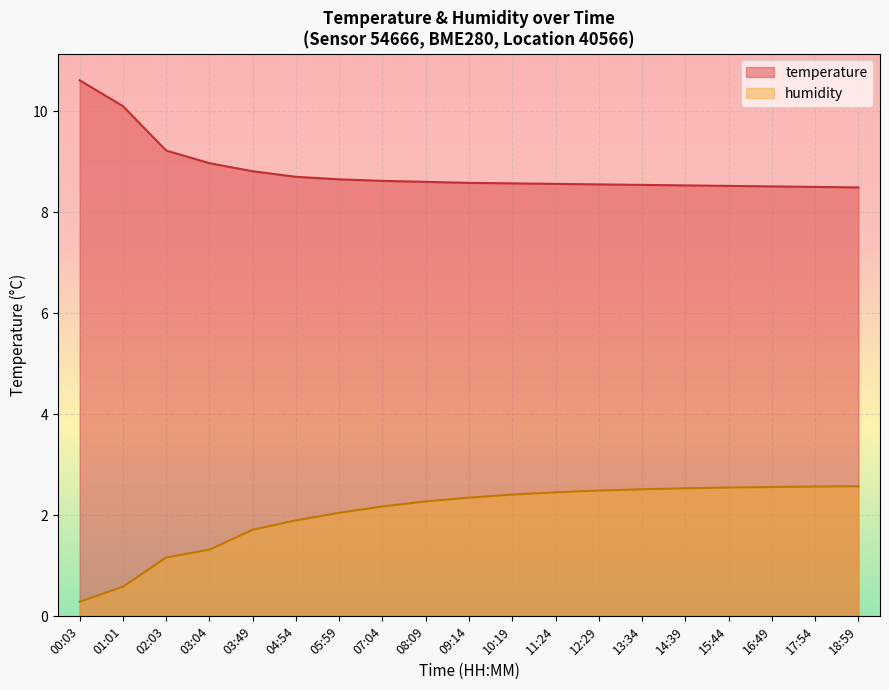

What is the value of the temperature point at the 6th from the left?

8.7